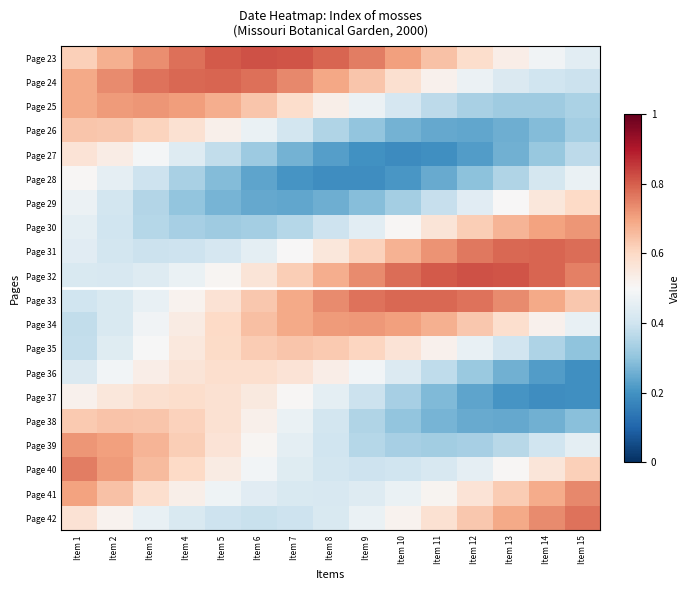

What is the spread (max minus min) of values at Item 1?

0.4